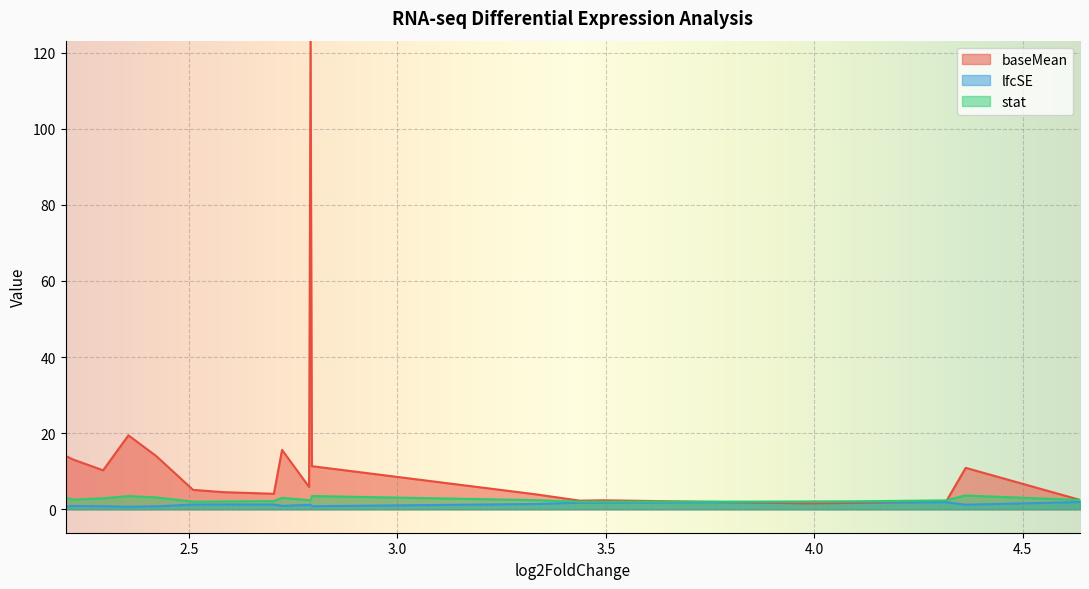

Which series has the largest range (max minus min)?

baseMean